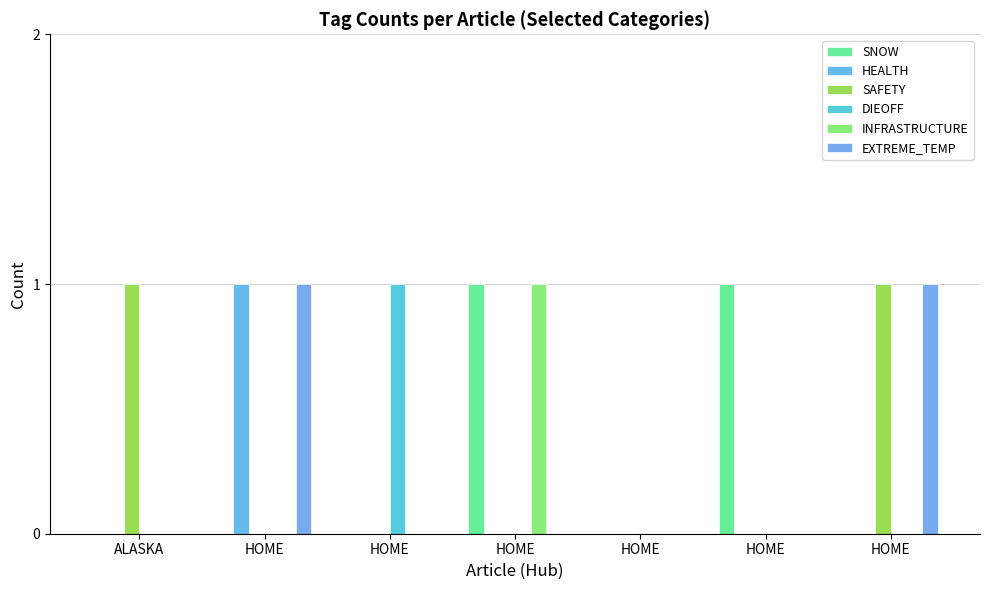

At which category is the sum across all series the highest?

HOME